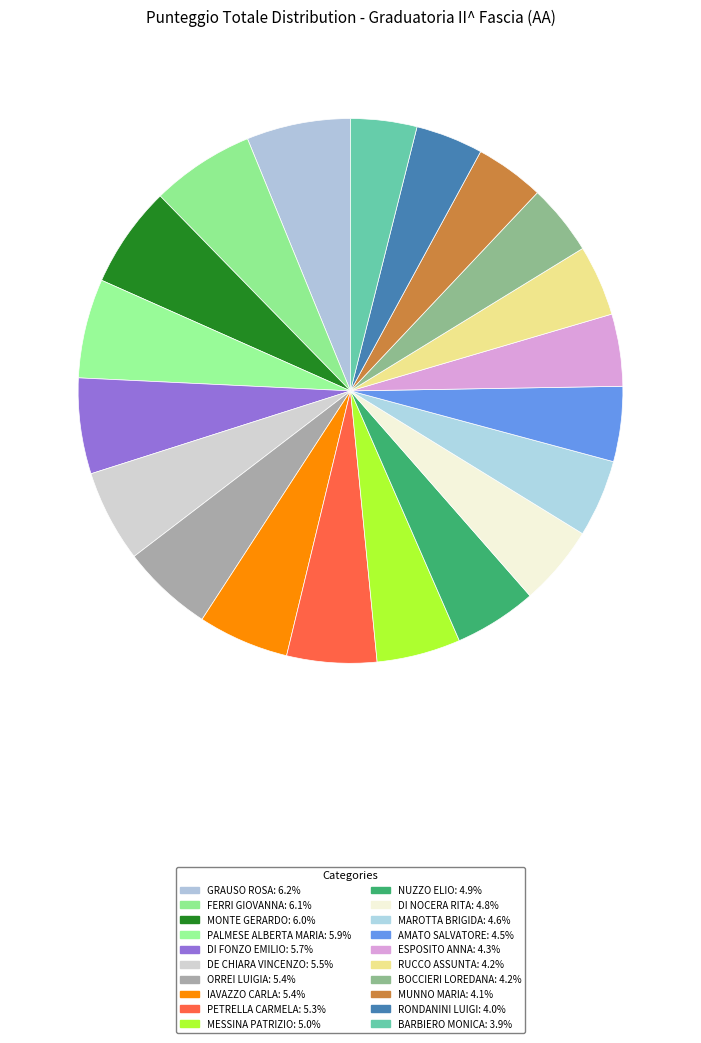

What percentage do RUCCO ASSUNTA and BOCCIERI LOREDANA together represent?

8.4%